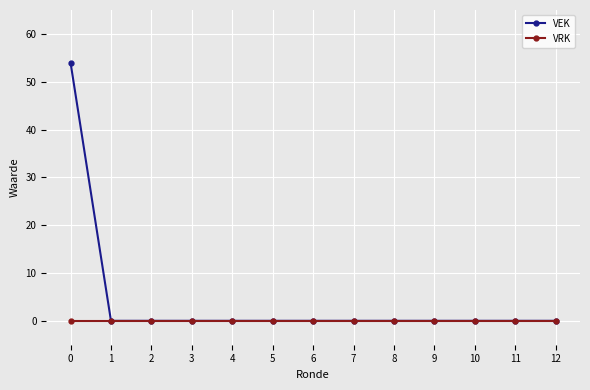

Which series has the largest range (max minus min)?

VEK